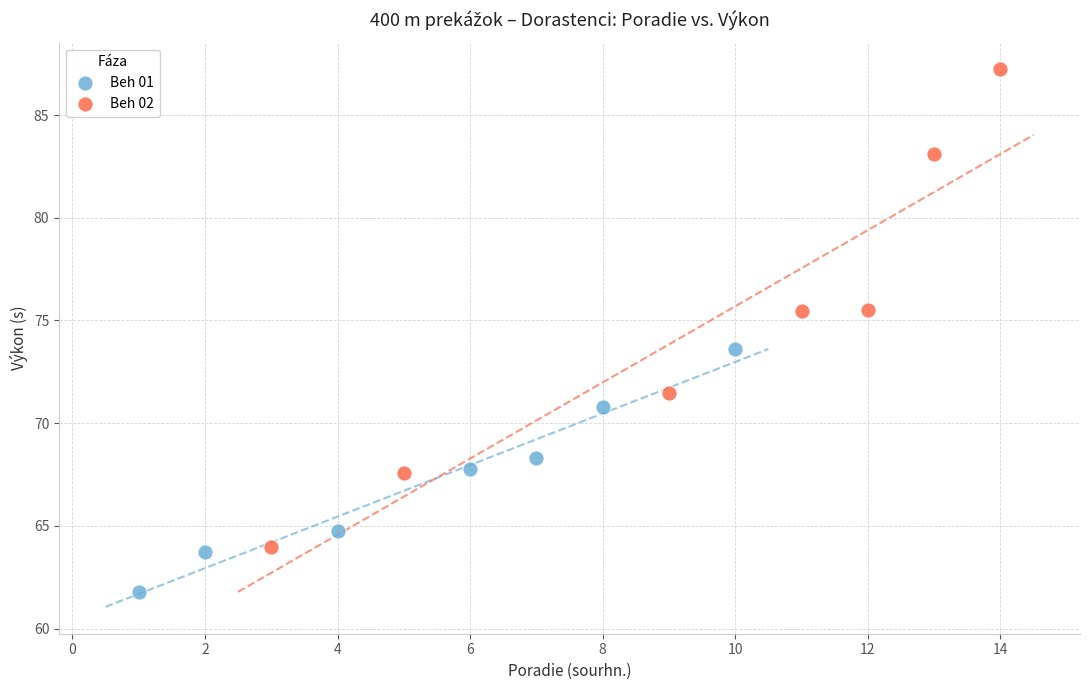

Which series contains the lowest Y value?

Beh 01